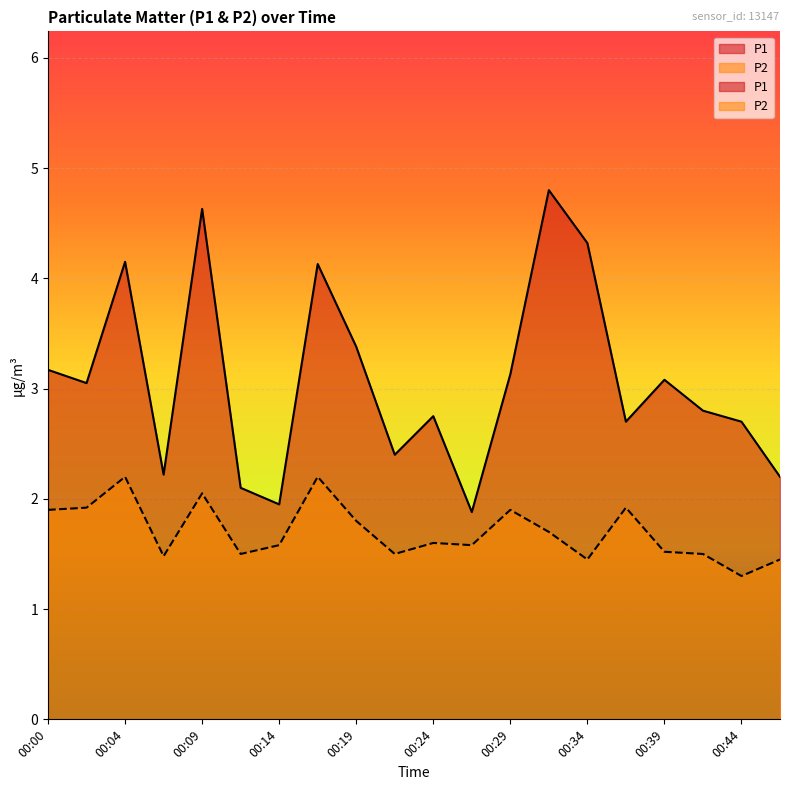

True or false: P1 has more than 2 points higher than both neighbors.

True